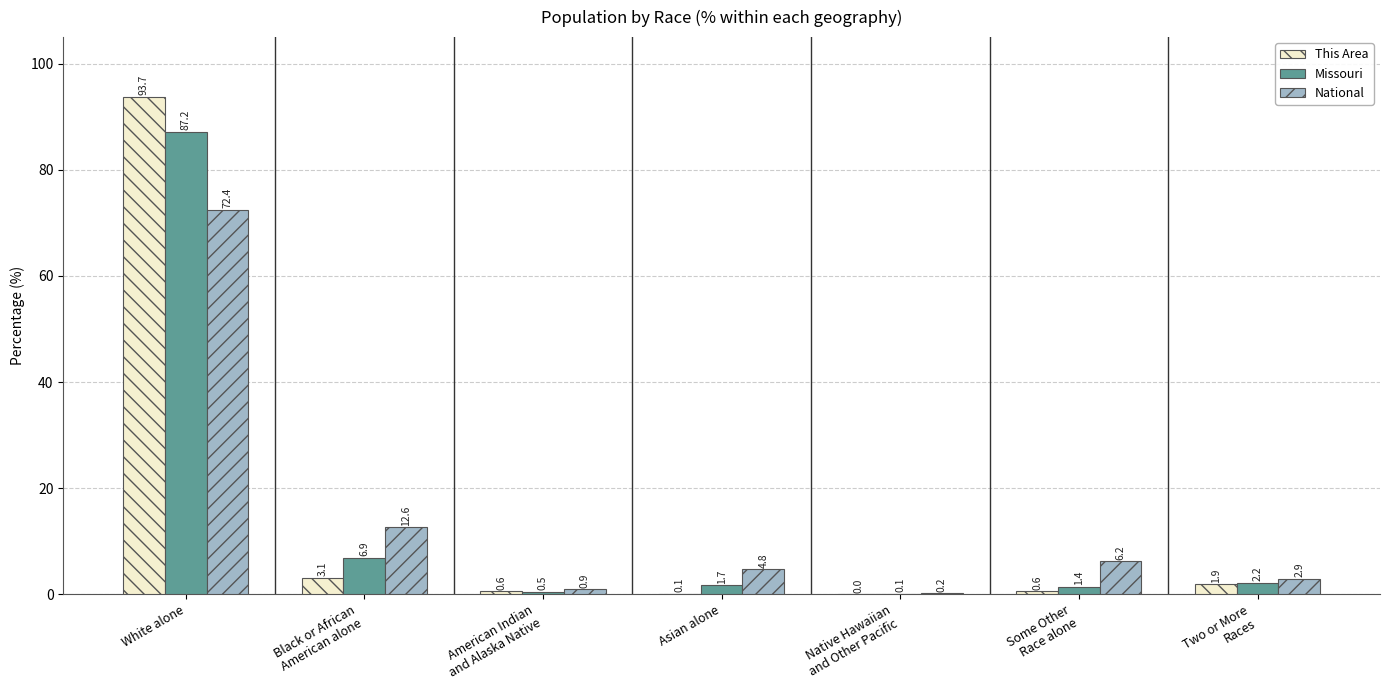

What is the sum of all This Area values?

100.0